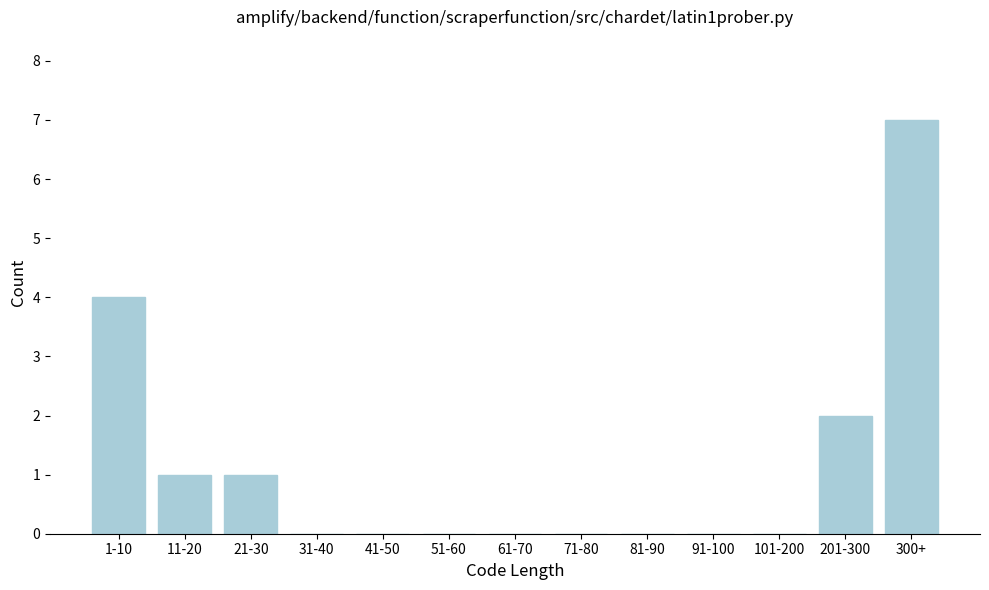

Reading left to right, extract all data points from this chart.

1-10=4	11-20=1	21-30=1	31-40=0	41-50=0	51-60=0	61-70=0	71-80=0	81-90=0	91-100=0	101-200=0	201-300=2	300+=7